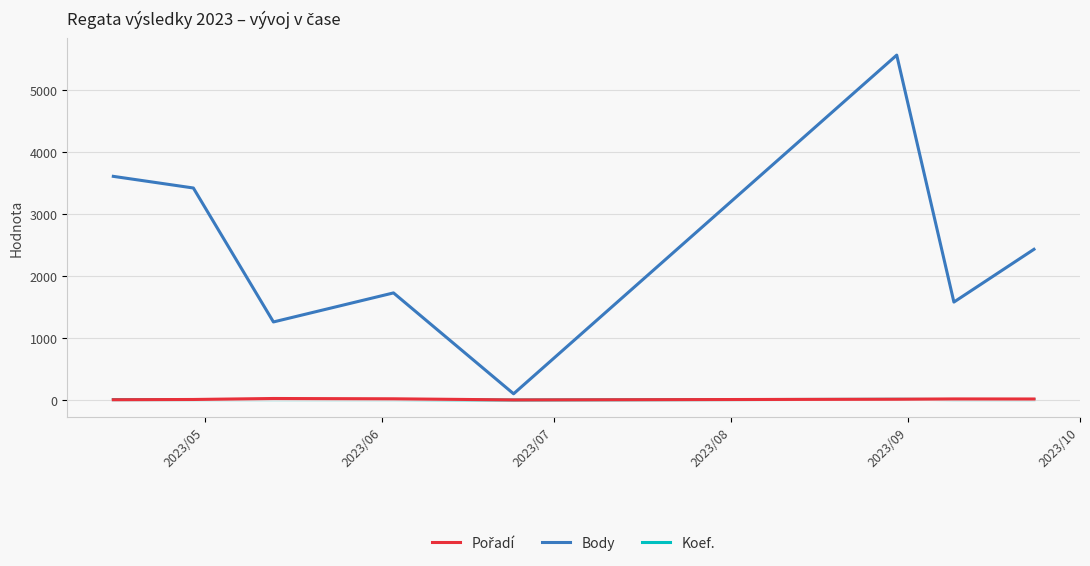

What is the greatest value displayed?

5570